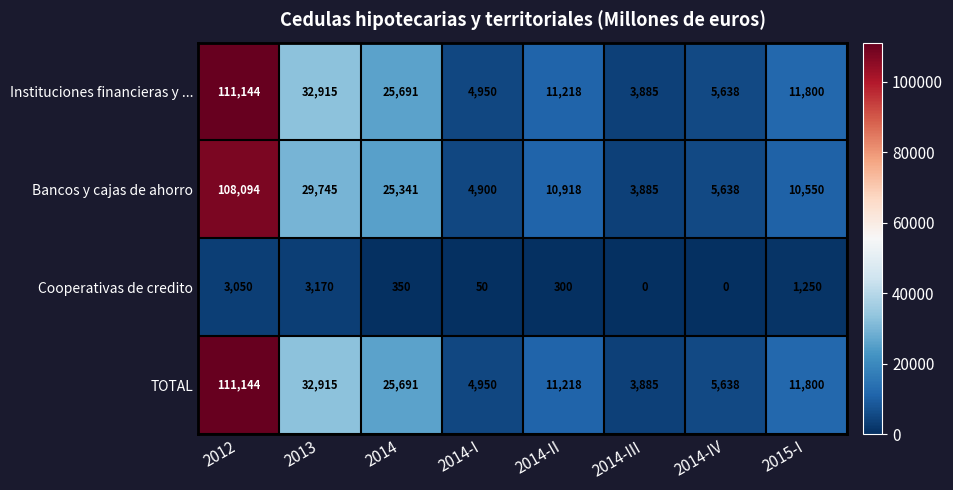

List the labels in order of Instituciones financieras y ... value, largest first.

2012, 2013, 2014, 2015-I, 2014-II, 2014-IV, 2014-I, 2014-III